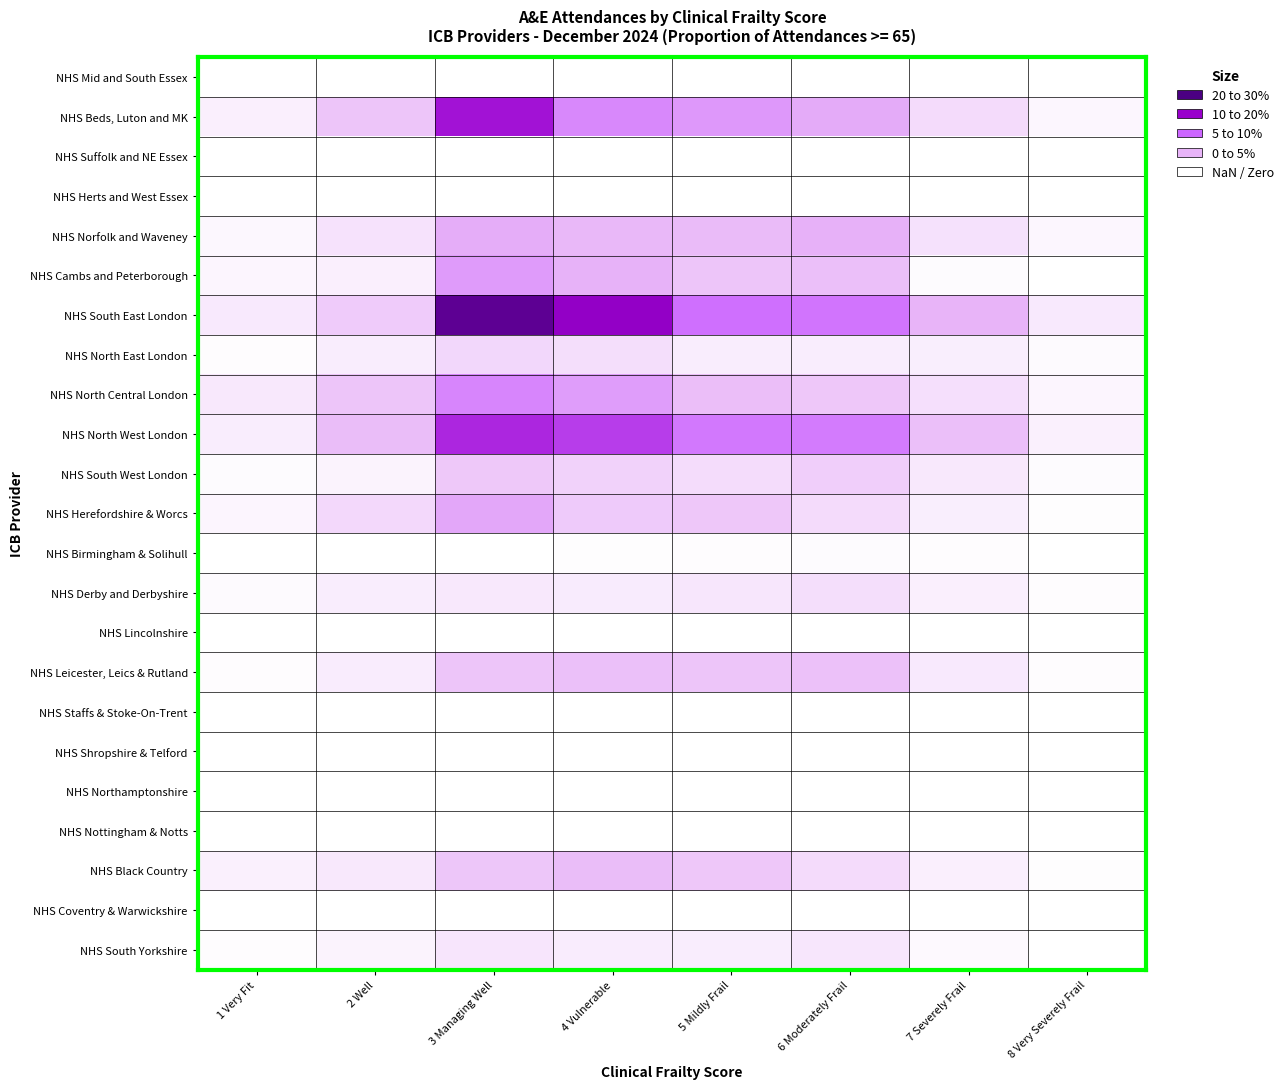

How many categories are shown in the chart?

8